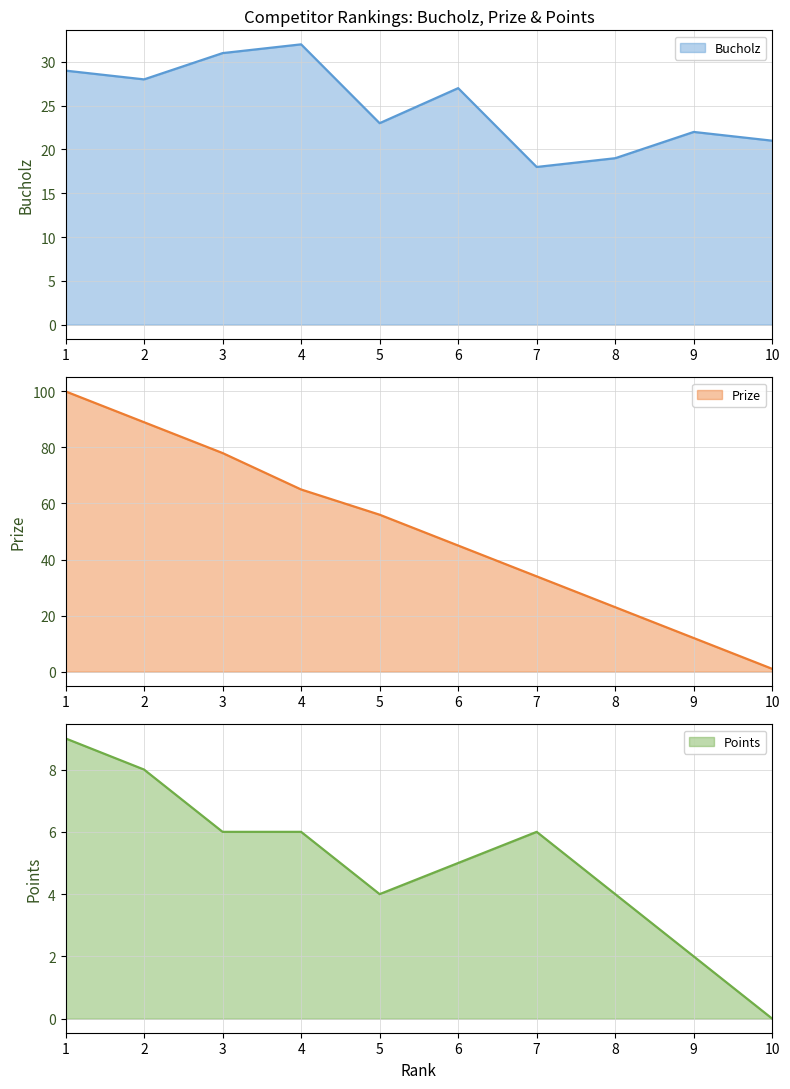

How many data points in Prize are above 56?

4